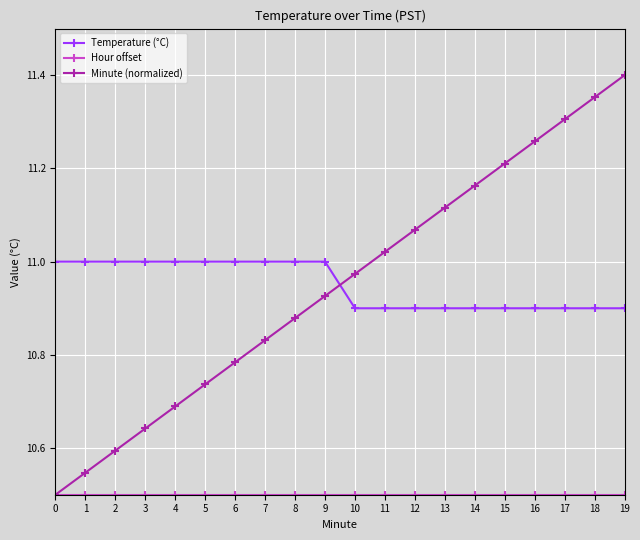

True or false: Minute (normalized) has more than 2 points higher than both neighbors.

False